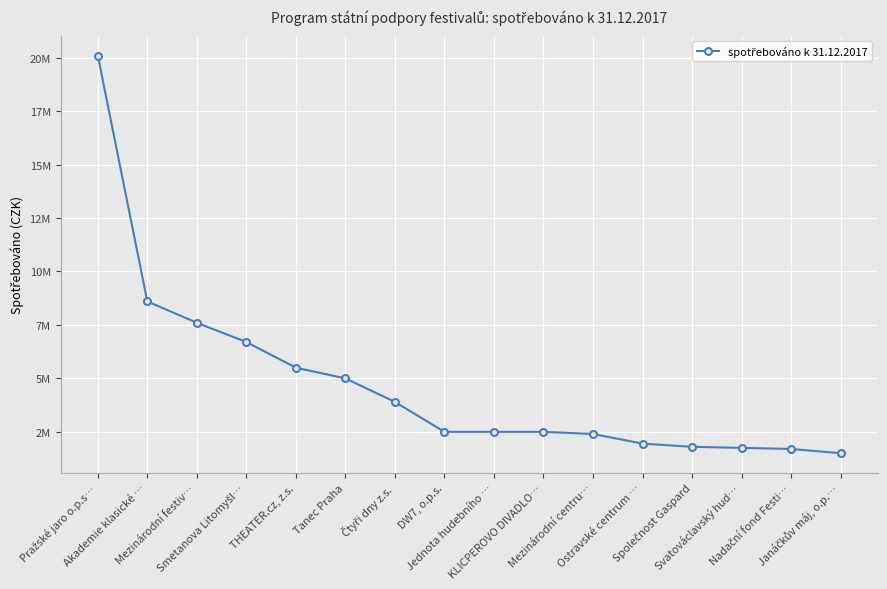

What position from the right is Společnost Gaspard?

4